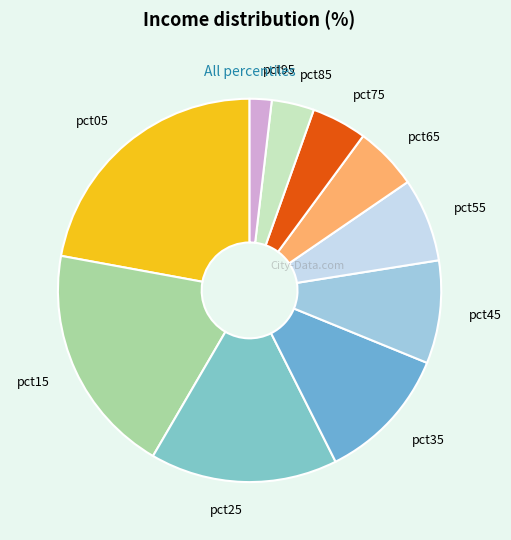

What is the largest slice in the pie chart?

pct05